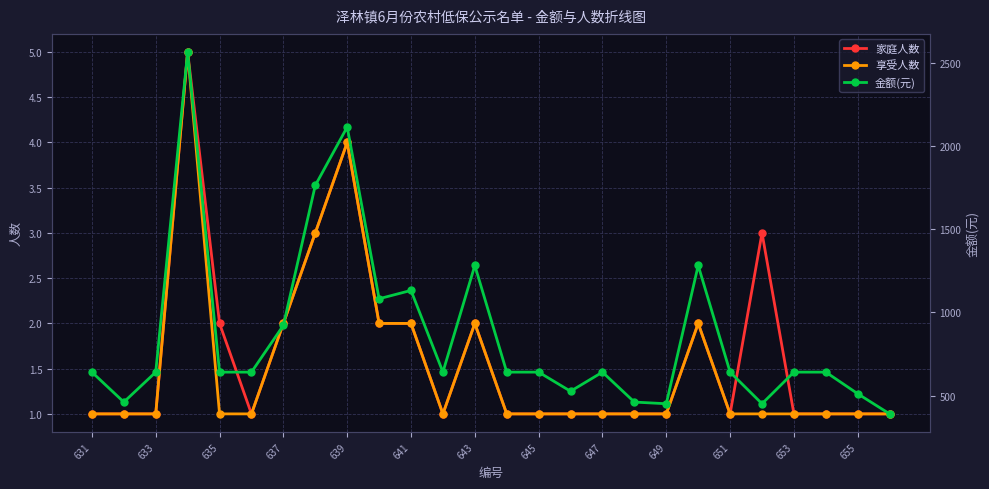

How many interior local valleys does the 享受人数 series have?

1